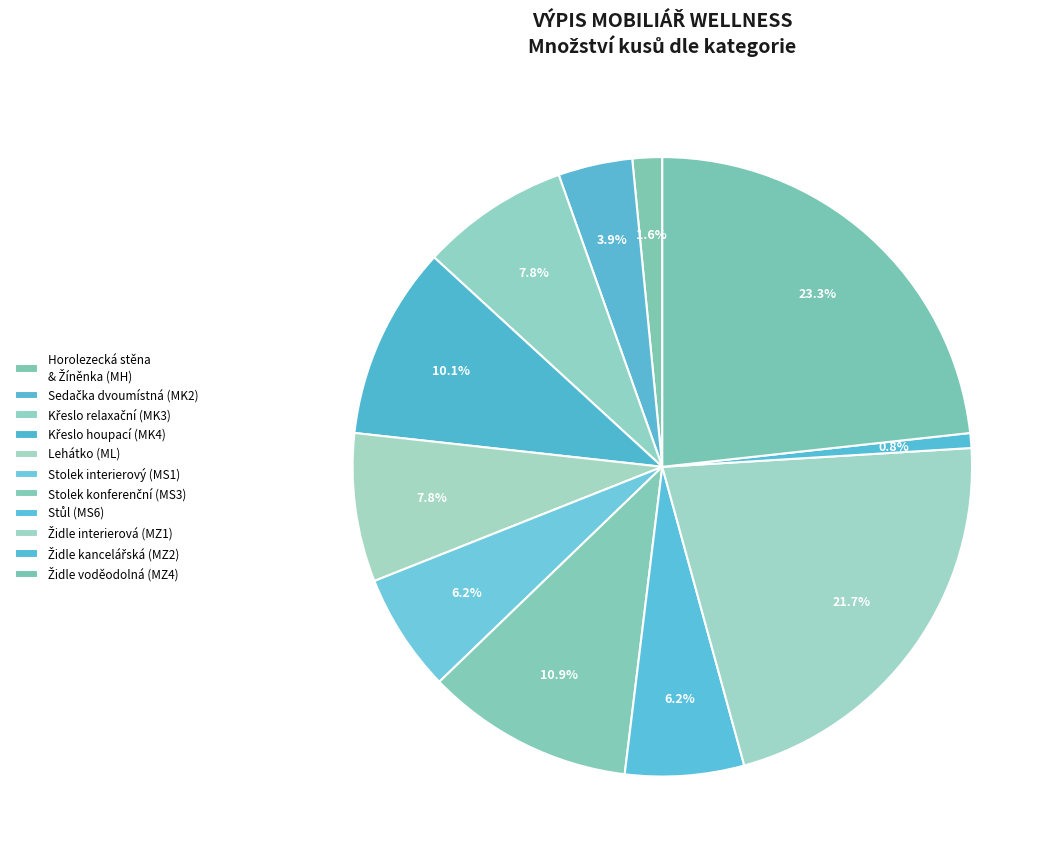

Count the number of slices in the pie.

11